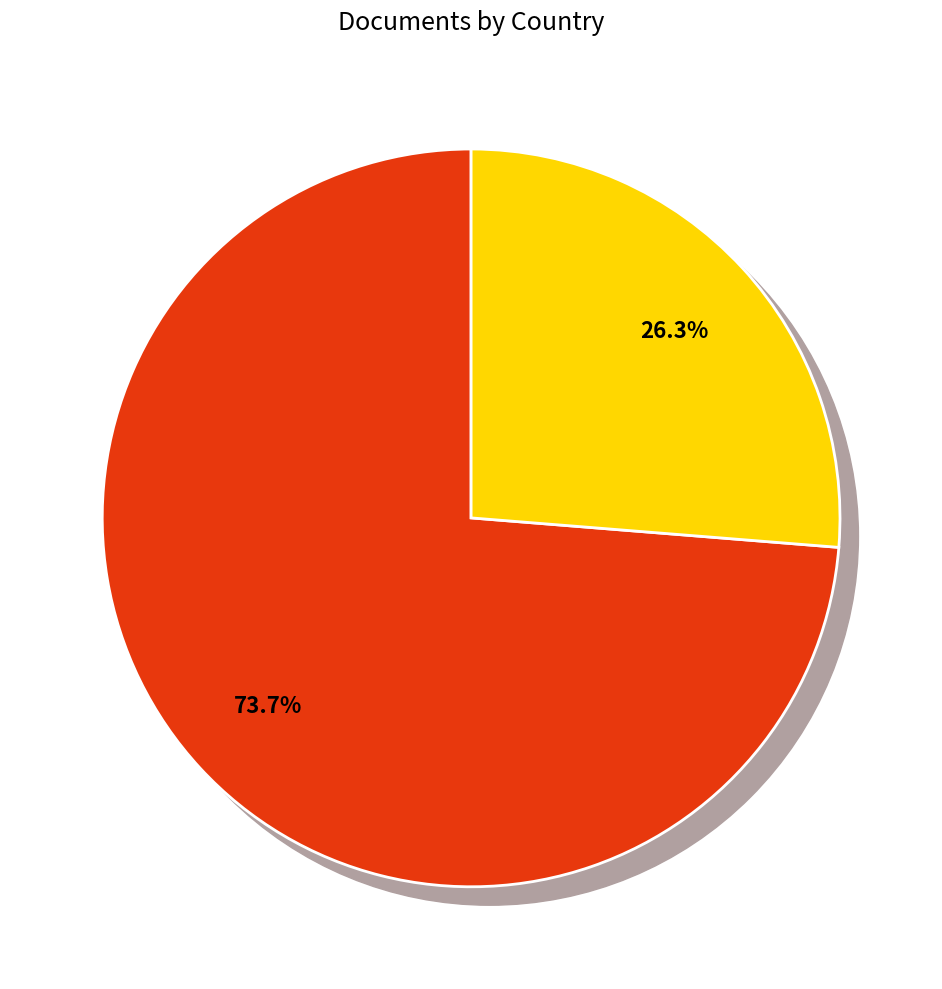

Which slice is the largest?

China